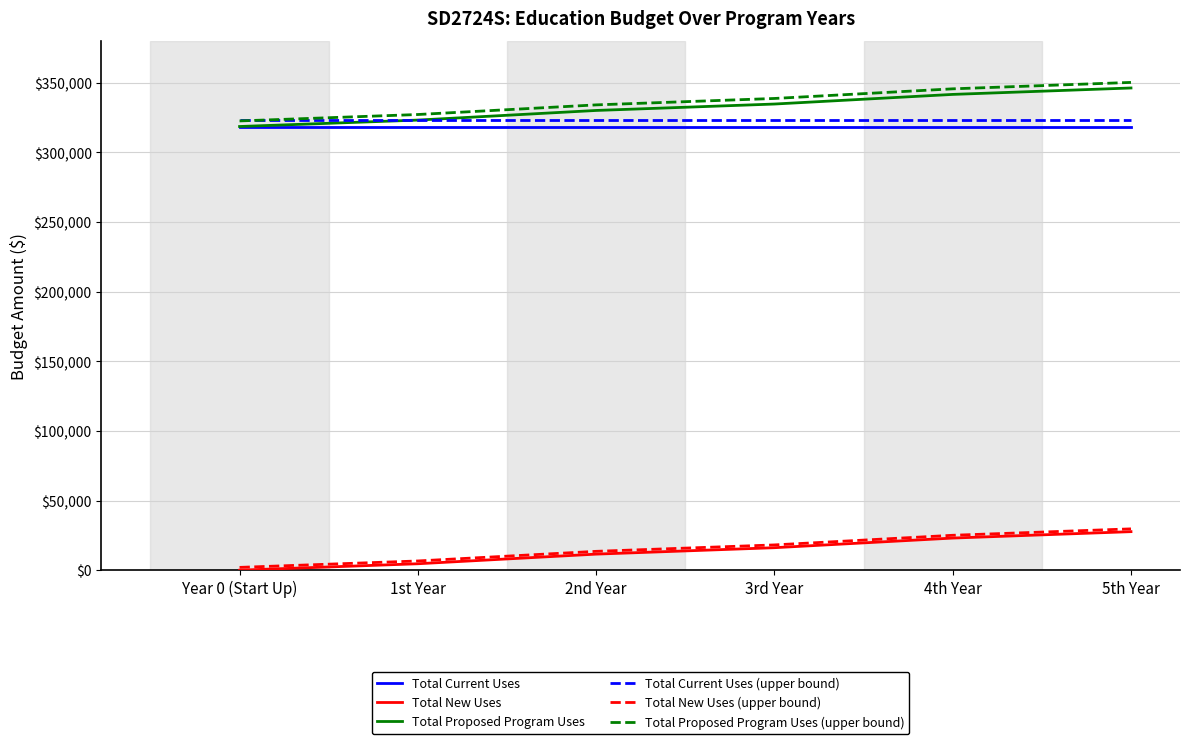

List the labels in order of Total New Uses (upper bound) value, smallest first.

Year 0 (Start Up), 1st Year, 2nd Year, 3rd Year, 4th Year, 5th Year